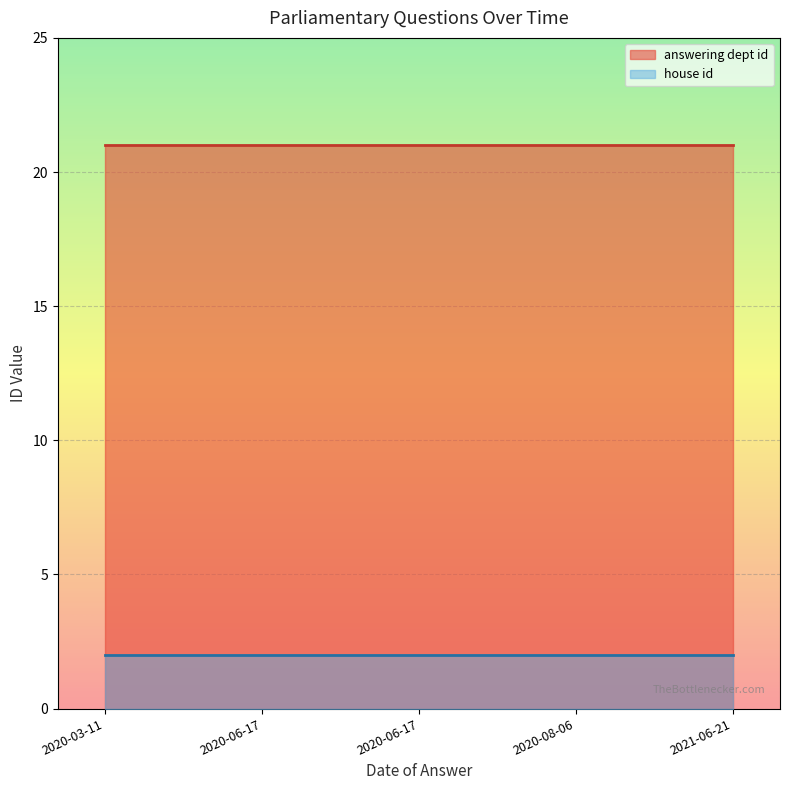

True or false: answering dept id and house id intersect in this chart.

False